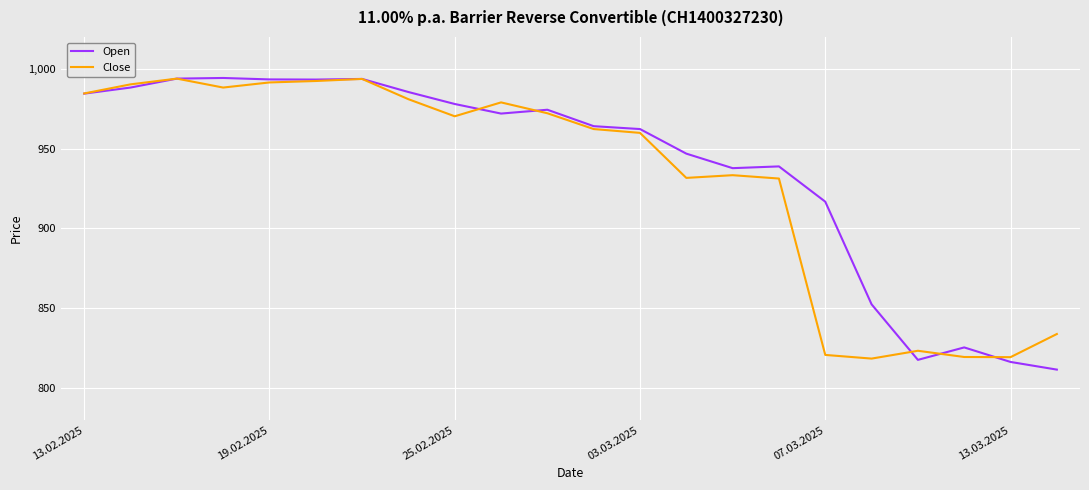

Reading left to right, extract all data points from this chart.

Open: 98450	98830	99390	99430	99340	99330	99370	98550	97800	97200	97440	96410	96230	94690	93780	93890	91680	85250	81770	82550	81640	81160
Close: 98460	99030	99390	98830	99150	99240	99370	98100	97030	97900	97220	96230	95990	93170	93340	93130	82080	81850	82340	81950	81940	83390